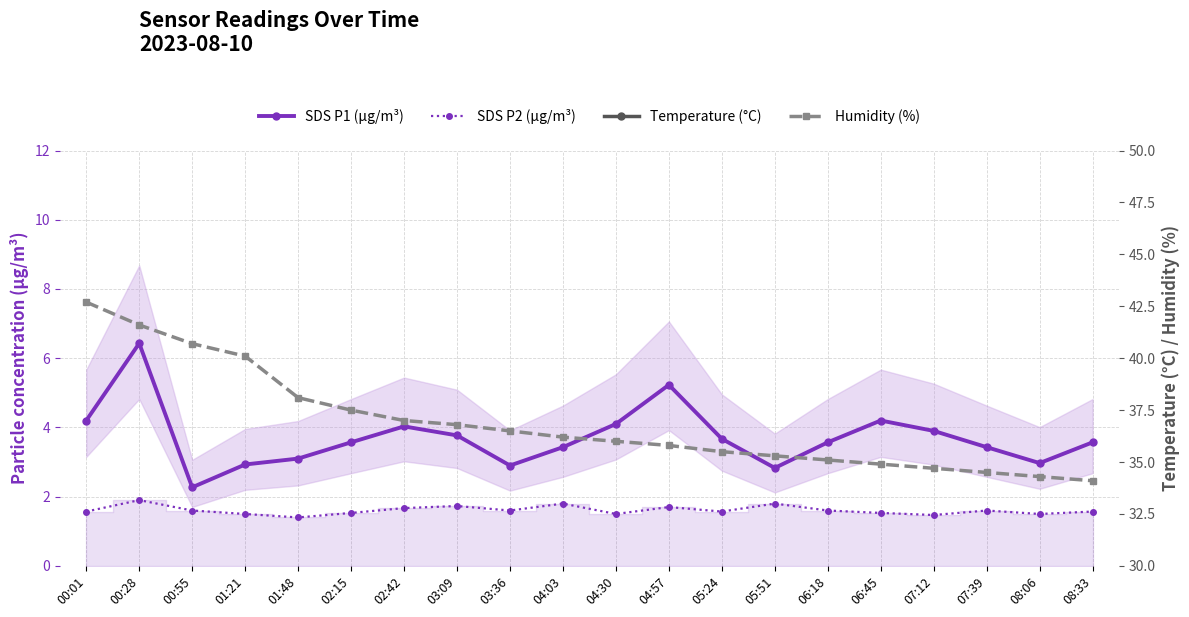

What value does the SDS P2 (µg/m³) series have at 04:03?

1.8